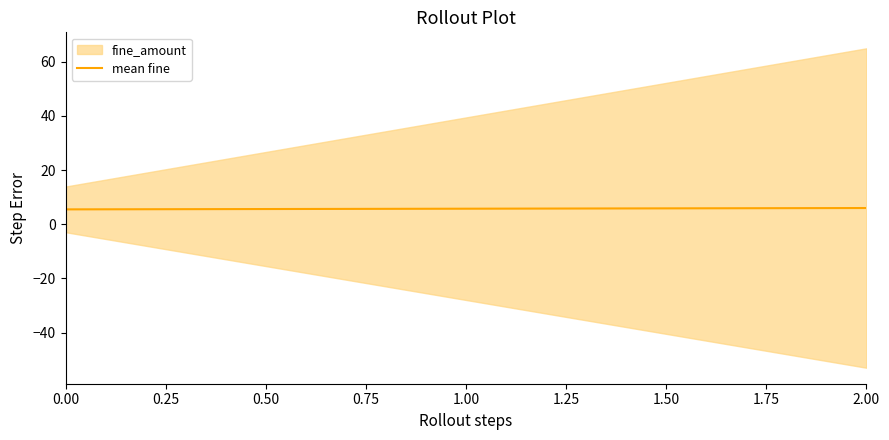

What is the value of the 1st point from the left?

5.5